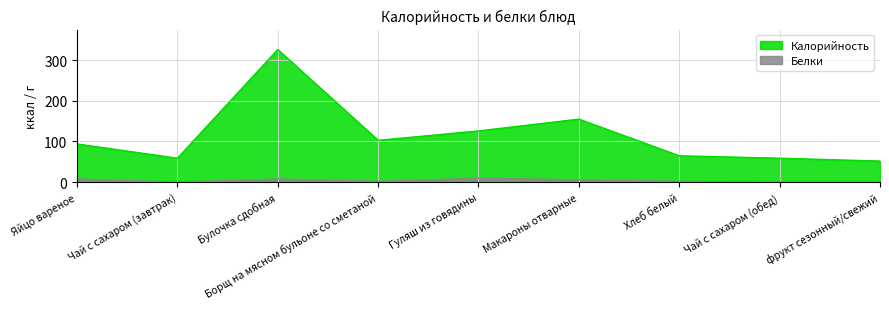

What is the label of the 7th point from the left?

Хлеб белый